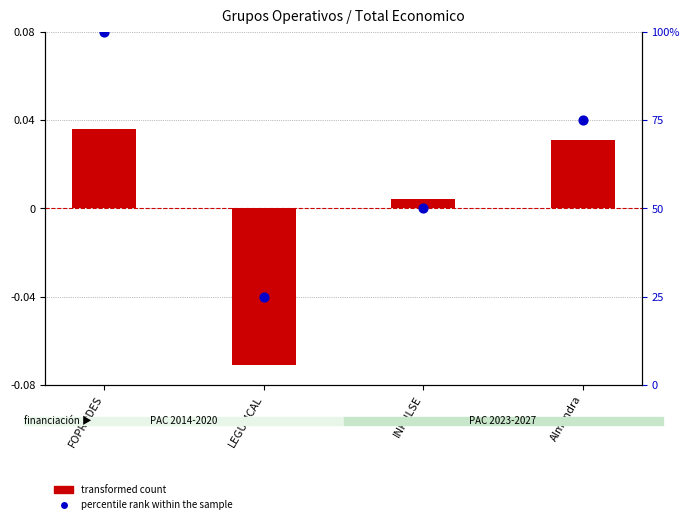

What is the total value across all series at LEGUMCAL?

-0.1